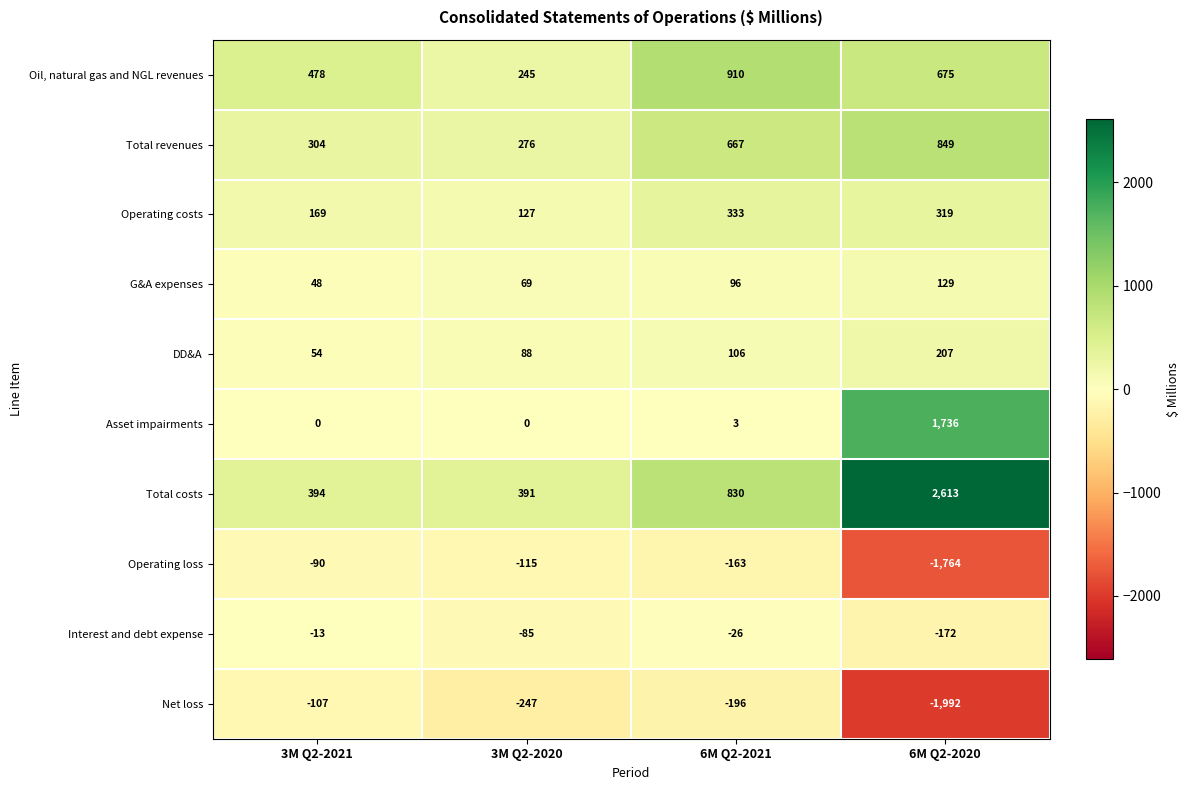

At which label is Operating costs closest to 230?

3M Q2-2021